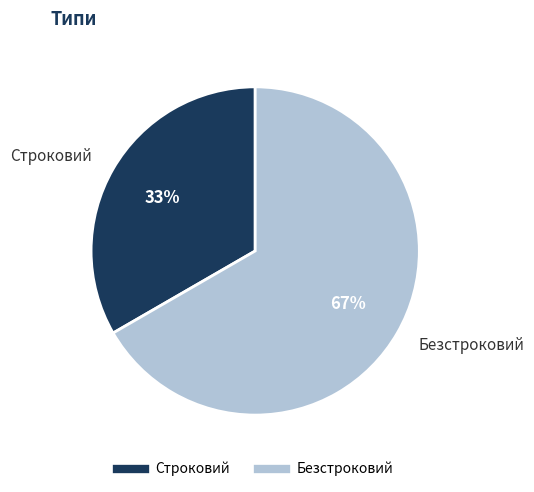

Rank the categories by value from lowest to highest.

Строковий, Безстроковий